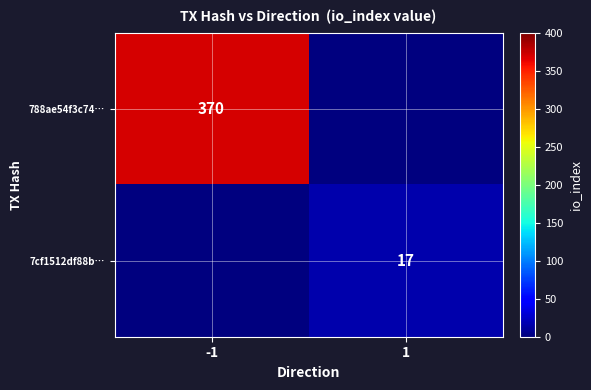

The 788ae54f3c74… series shows 370 at -1. True or false?

True